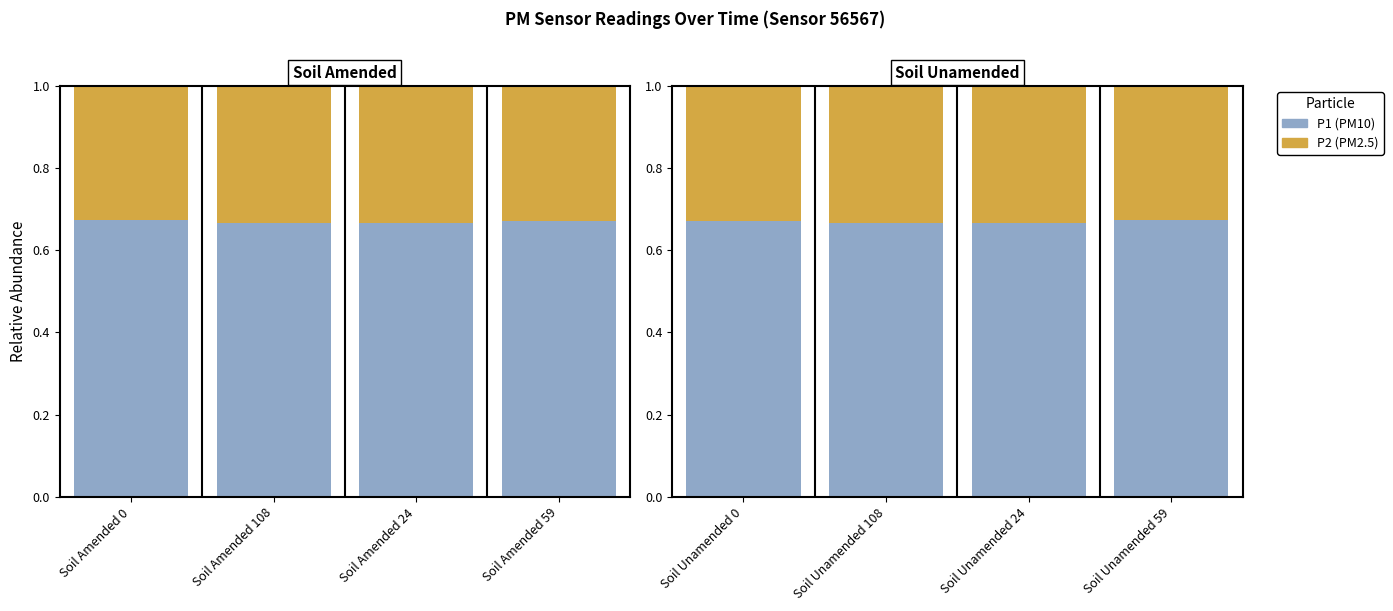

What is the highest value of the P2 (PM2.5) series?

0.3